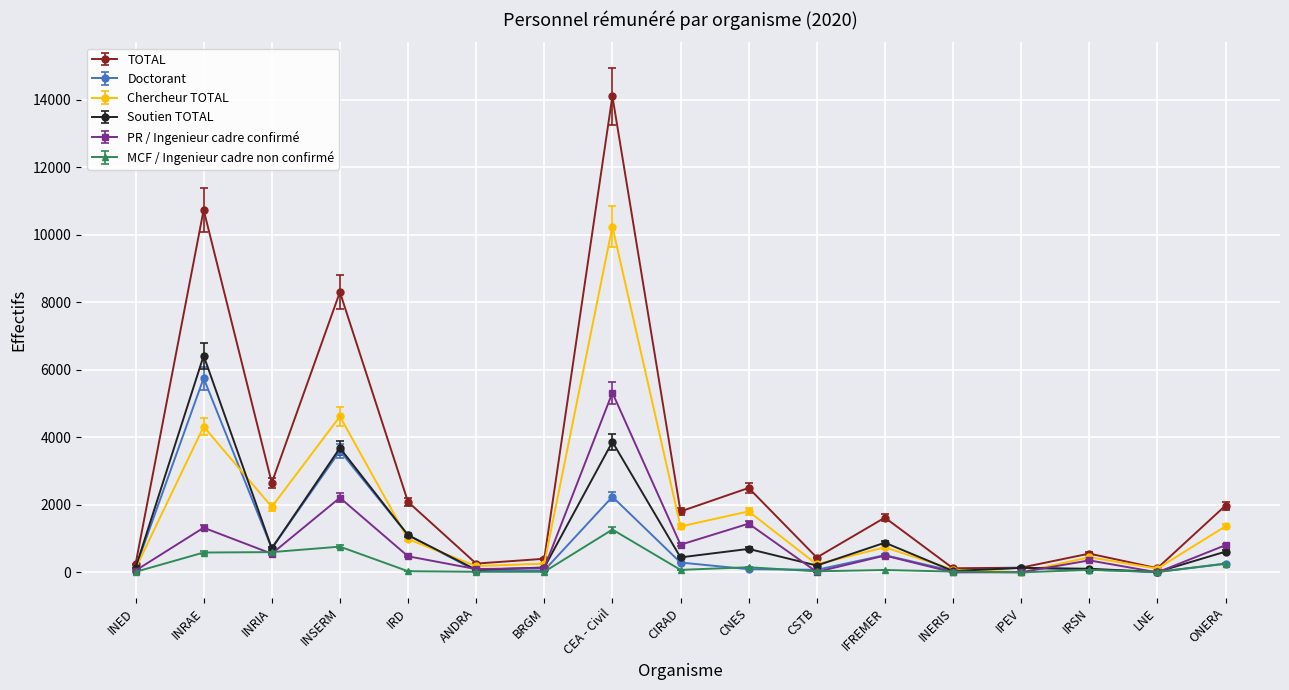

Is this an area chart (filled region under the line)?

No